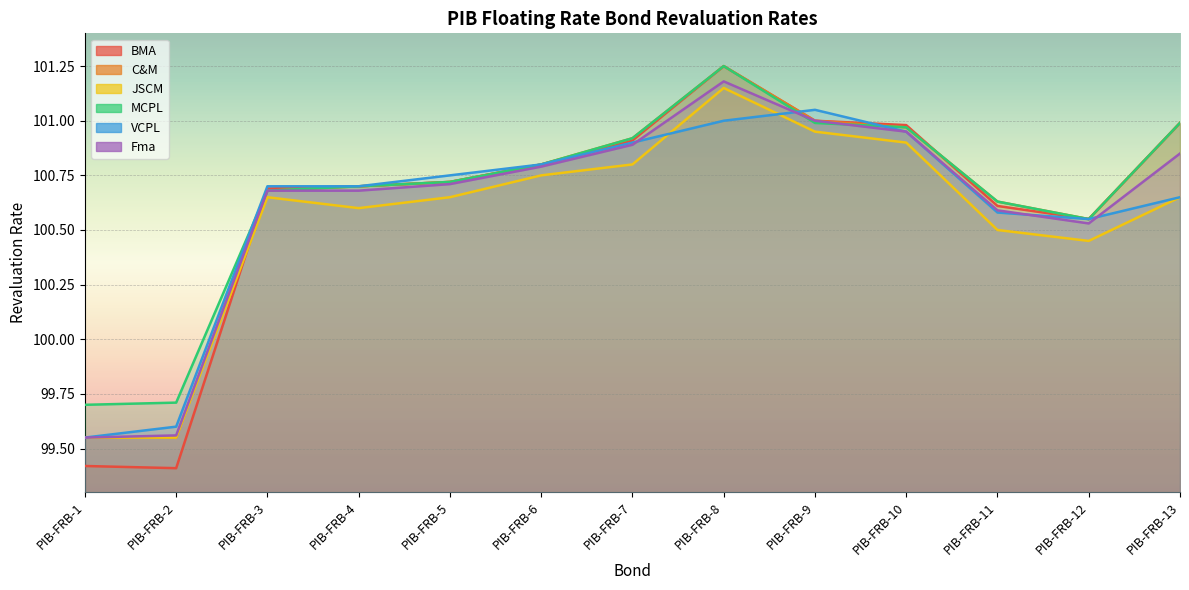

Reading left to right, what are all the values shown in this chart?

BMA: 99.4	99.4	100.7	100.7	100.7	100.8	100.9	101.2	101.0	101.0	100.6	100.5	101.0
C&M: 99.5	99.5	100.7	100.7	100.7	100.8	100.9	101.2	101.0	101.0	100.6	100.5	101.0
JSCM: 99.5	99.5	100.7	100.6	100.7	100.8	100.8	101.2	101.0	100.9	100.5	100.5	100.7
MCPL: 99.7	99.7	100.7	100.7	100.7	100.8	100.9	101.2	101.0	101.0	100.6	100.5	101.0
VCPL: 99.5	99.6	100.7	100.7	100.8	100.8	100.9	101.0	101.0	101.0	100.6	100.5	100.7
Fma: 99.5	99.6	100.7	100.7	100.7	100.8	100.9	101.2	101.0	101.0	100.6	100.5	100.8